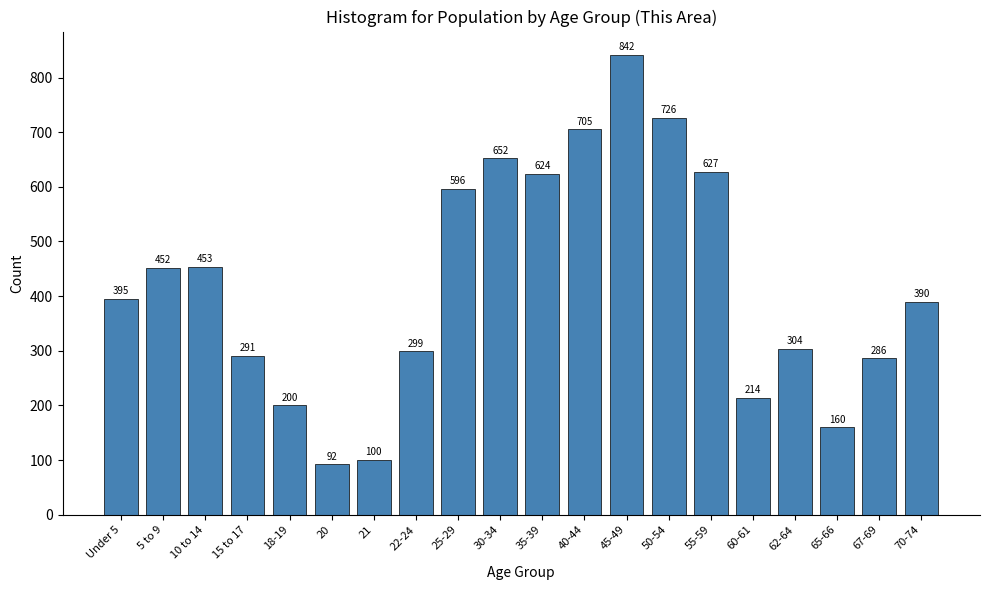

Reading right to left, transcribe all the data shown in this chart.

390	286	160	304	214	627	726	842	705	624	652	596	299	100	92	200	291	453	452	395